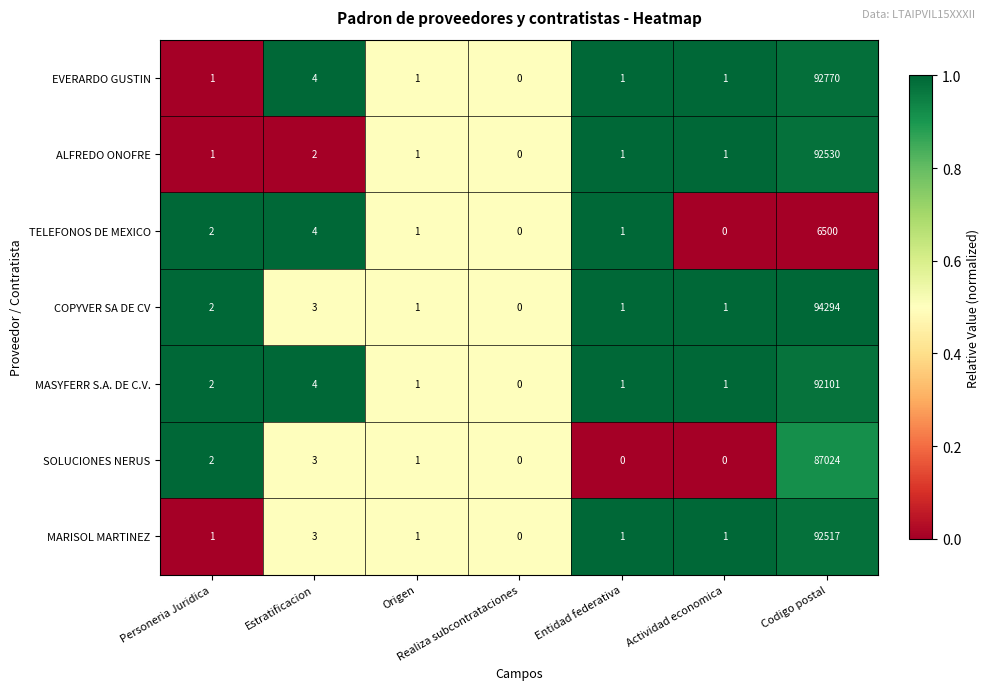

Which series has the largest total across all categories?

COPYVER SA DE CV